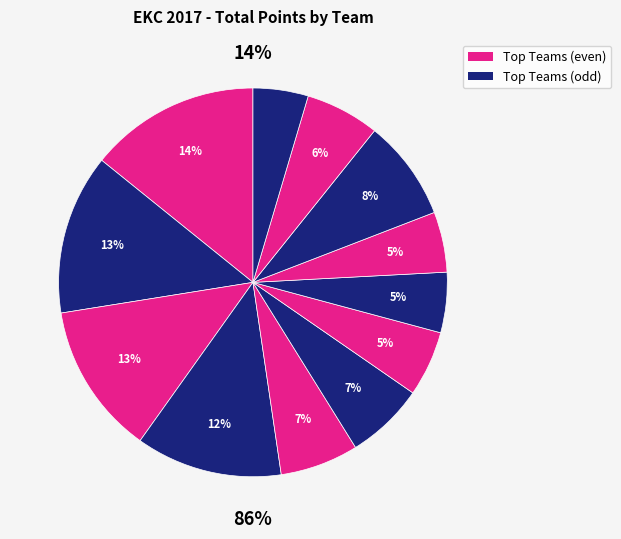

How many slices are in this pie chart?

12